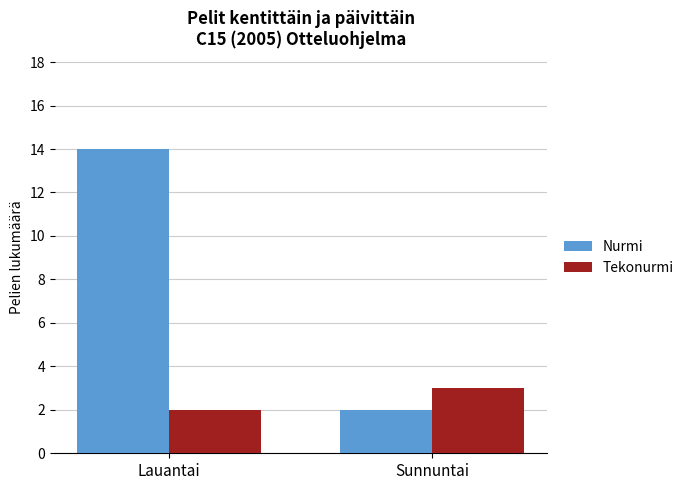

What is the difference between the maximum and minimum values in the Tekonurmi series?

1